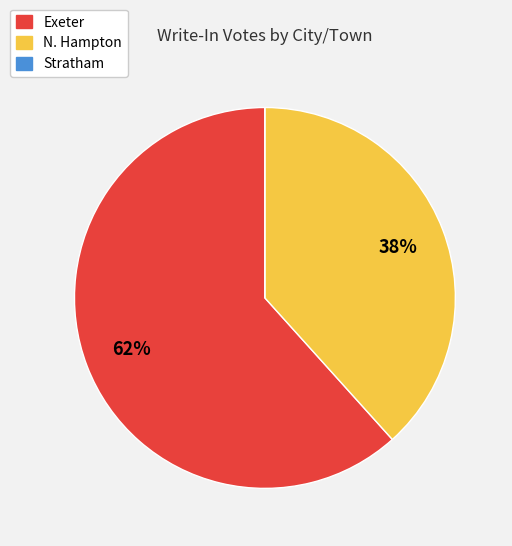

Do N. Hampton and Exeter together represent more than half of the pie?

Yes